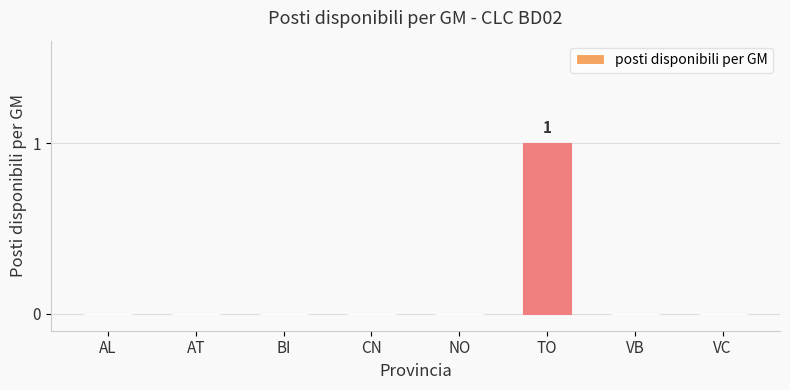

Which label corresponds to the largest value in the chart?

TO